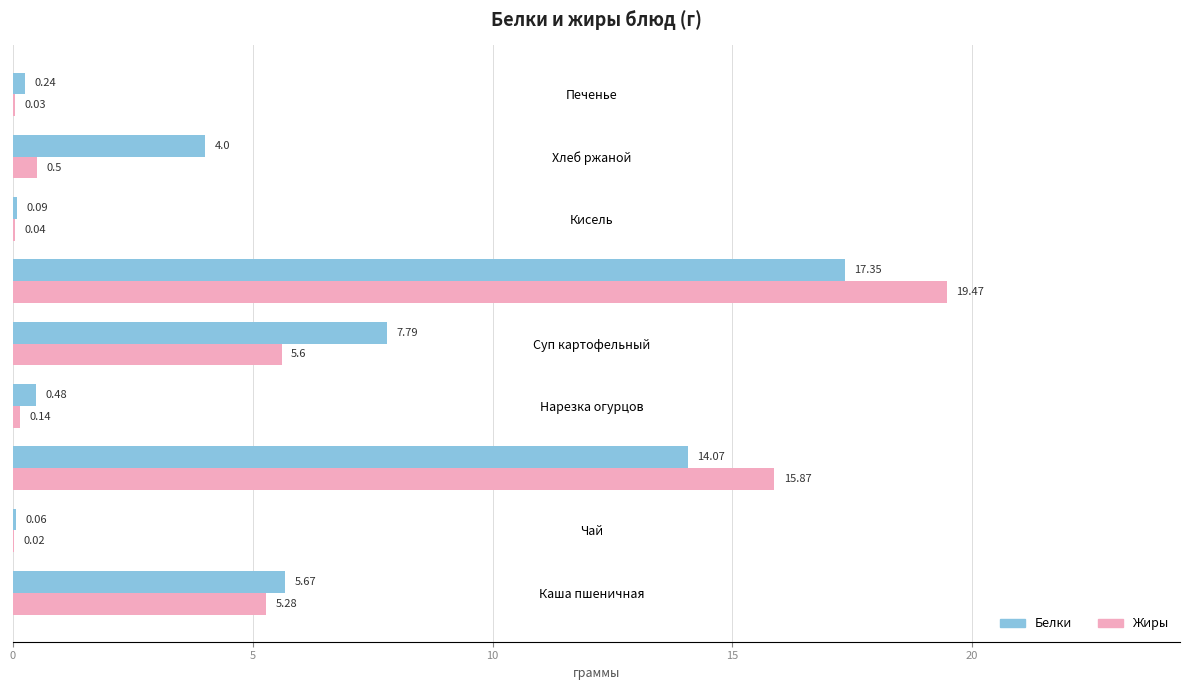

Which series changed the most between Нарезка огурцов and Суп картофельный?

Белки